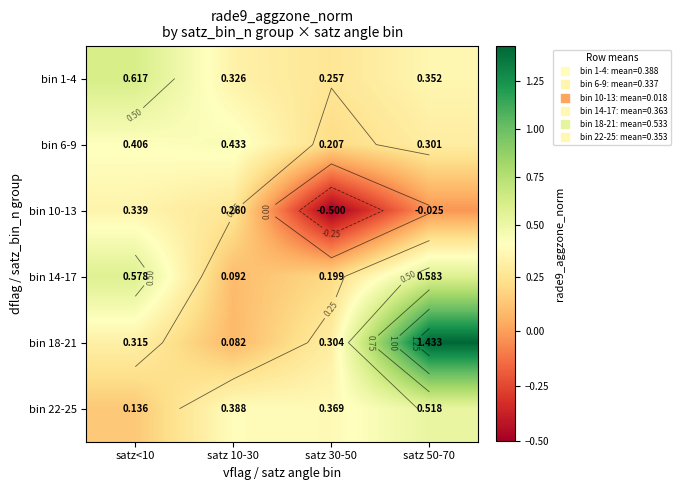

How many bin 6-9 values are between 0 and 1?

4